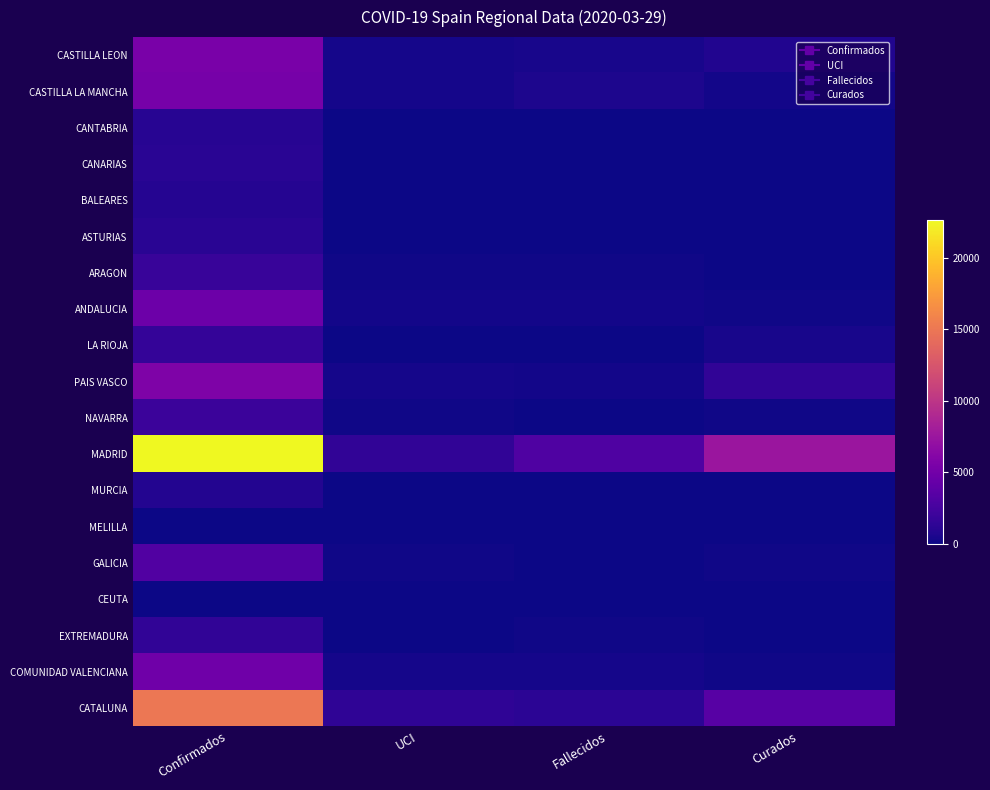

At how many categories does at least one series exceed 9590?

1